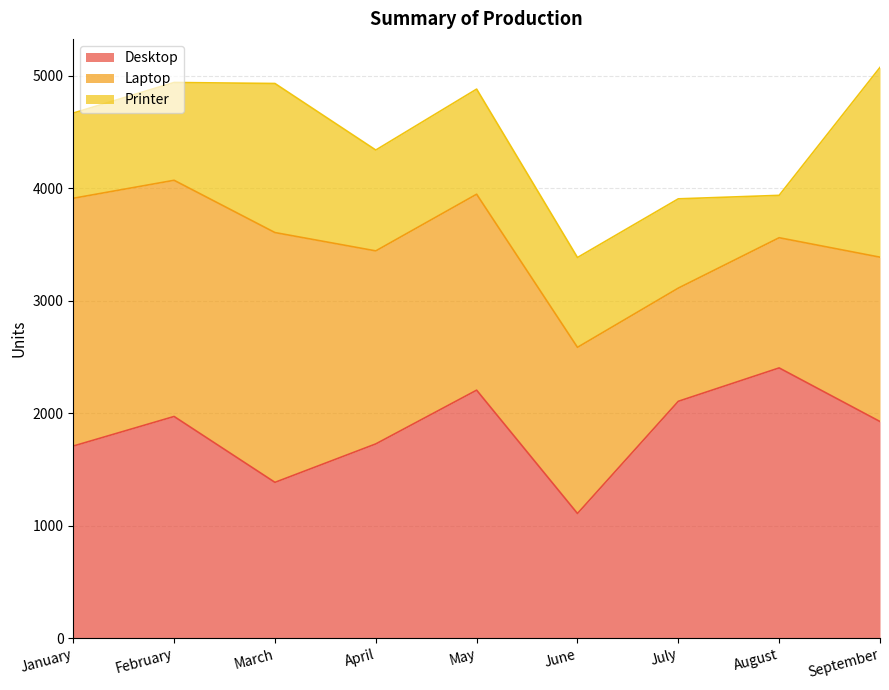

Reading right to left, extract all data points from this chart.

Desktop: 1926	2403	2106	1108	2205	1727	1385	1971	1708
Laptop: 1462	1158	1007	1478	1743	1717	2222	2101	2204
Printer: 1688	377	794	799	935	897	1326	870	758